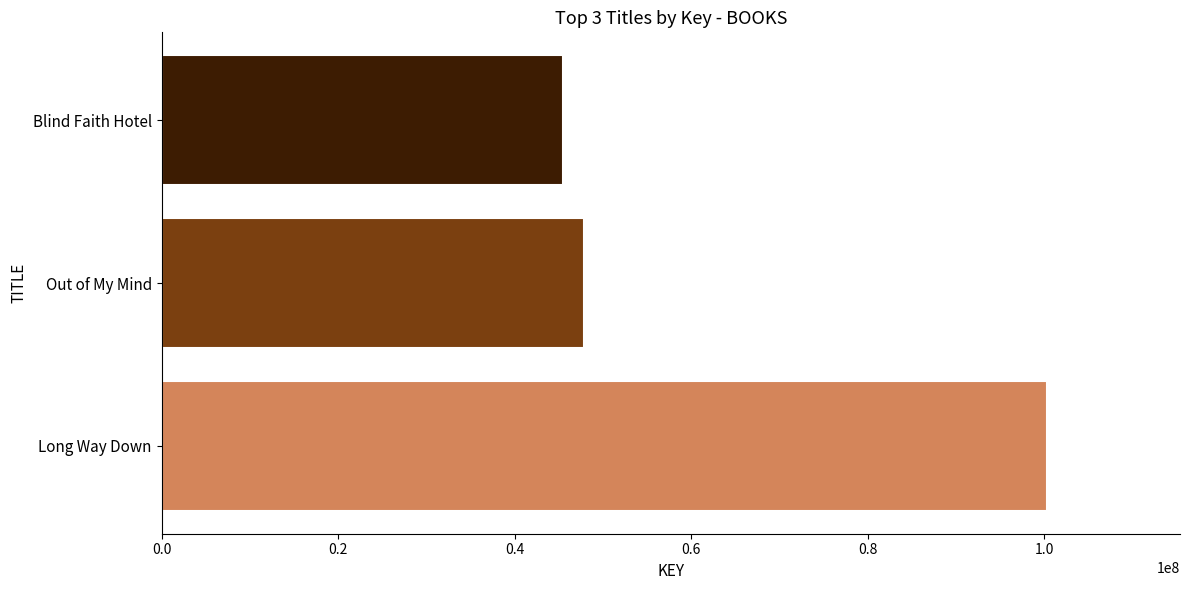

Reading bottom to top, list all the values displayed in this chart.

Long Way Down=100356512	Out of My Mind=47856459	Blind Faith Hotel=45454395